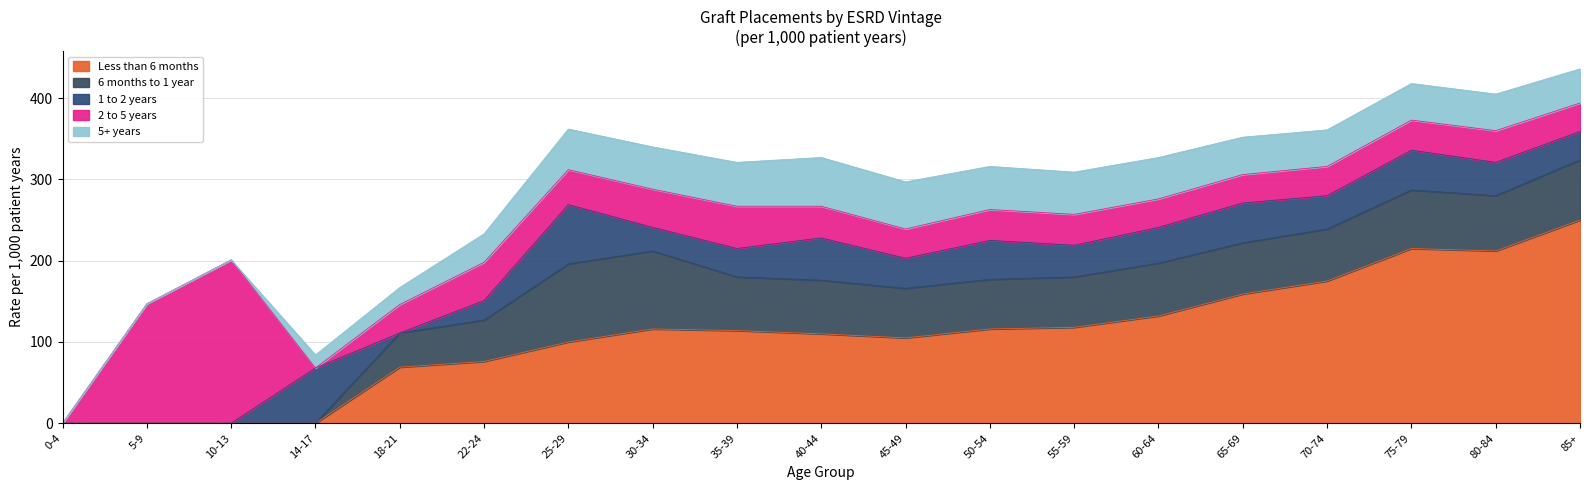

Where is 6 months to 1 year nearest to the value 48?

22-24